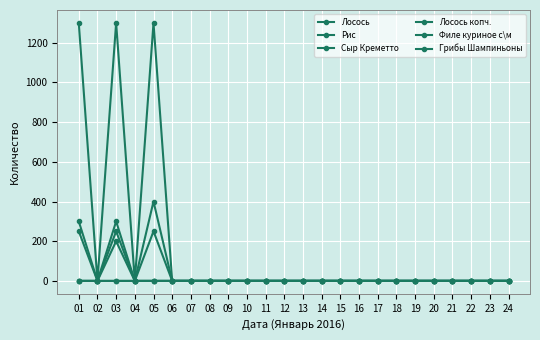

What is the average value of the Грибы Шампиньоны series?

8